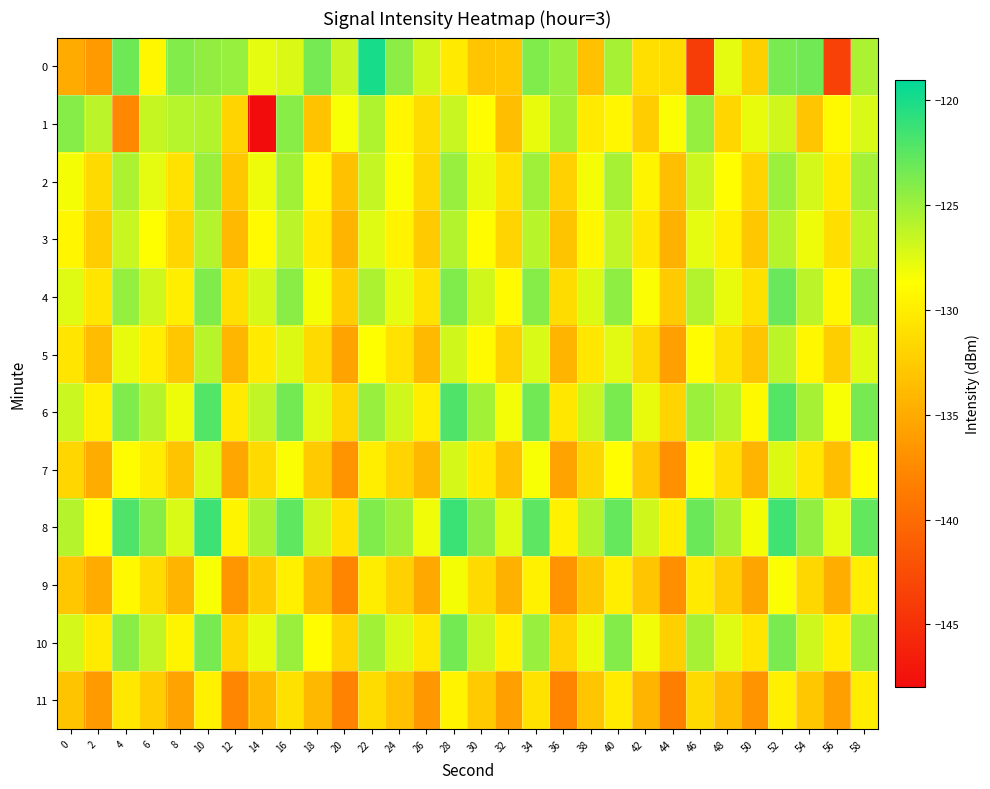

Reading left to right, transcribe all the data shown in this chart.

0: 0=-135.0	2=-136.2	4=-123.2	6=-129.3	8=-124.0	10=-124.5	12=-124.7	14=-127.7	16=-127.3	18=-123.5	20=-126.6	22=-120.0	24=-124.3	26=-126.9	28=-130.2	30=-133.0	32=-132.9	34=-123.9	36=-124.8	38=-133.3	40=-125.4	42=-131.0	44=-131.3	46=-143.9	48=-127.7	50=-132.2	52=-123.6	54=-123.3	56=-143.6	58=-125.5
1: 0=-124.1	2=-126.1	4=-137.6	6=-126.5	8=-125.9	10=-125.8	12=-131.9	14=-147.9	16=-124.2	18=-133.2	20=-128.5	22=-125.7	24=-129.3	26=-131.2	28=-126.5	30=-128.8	32=-133.5	34=-127.9	36=-125.1	38=-130.2	40=-129.3	42=-132.5	44=-128.6	46=-124.7	48=-131.8	50=-127.9	52=-126.9	54=-133.0	56=-129.1	58=-127.2
2: 0=-128.3	2=-131.5	4=-125.6	6=-127.7	8=-130.8	10=-124.9	12=-132.9	14=-128.0	16=-125.1	18=-129.2	20=-133.3	22=-126.5	24=-128.6	26=-131.7	28=-124.8	30=-127.9	32=-130.9	34=-125.0	36=-132.1	38=-128.2	40=-125.3	42=-129.5	44=-133.6	46=-126.7	48=-128.8	50=-131.9	52=-124.9	54=-127.0	56=-130.1	58=-125.2
3: 0=-129.3	2=-132.5	4=-126.6	6=-128.7	8=-131.8	10=-125.9	12=-133.9	14=-129.0	16=-126.1	18=-130.2	20=-134.3	22=-127.5	24=-129.6	26=-132.7	28=-125.8	30=-128.9	32=-131.9	34=-126.0	36=-133.1	38=-129.2	40=-126.3	42=-130.5	44=-134.6	46=-127.7	48=-129.8	50=-132.9	52=-125.9	54=-128.0	56=-131.1	58=-126.2
4: 0=-127.5	2=-130.6	4=-124.7	6=-126.8	8=-129.9	10=-123.9	12=-131.0	14=-127.1	16=-124.2	18=-128.3	20=-132.5	22=-125.6	24=-127.7	26=-130.8	28=-123.9	30=-126.9	32=-129.0	34=-124.1	36=-131.2	38=-127.3	40=-124.5	42=-128.6	44=-132.7	46=-125.8	48=-127.9	50=-130.9	52=-123.0	54=-126.1	56=-129.2	58=-124.3
5: 0=-130.6	2=-133.7	4=-127.8	6=-129.9	8=-132.9	10=-126.0	12=-134.1	14=-130.2	16=-127.3	18=-131.5	20=-135.6	22=-128.7	24=-130.8	26=-133.9	28=-126.9	30=-129.0	32=-132.1	34=-127.2	36=-134.3	38=-130.5	40=-127.6	42=-131.7	44=-135.8	46=-128.9	48=-130.9	50=-133.0	52=-126.1	54=-129.2	56=-132.3	58=-127.5
6: 0=-126.7	2=-129.8	4=-123.9	6=-125.9	8=-128.0	10=-122.1	12=-130.2	14=-126.3	16=-123.5	18=-127.6	20=-131.7	22=-124.8	24=-126.9	26=-129.9	28=-122.0	30=-125.1	32=-128.2	34=-123.3	36=-130.5	38=-126.6	40=-123.7	42=-127.8	44=-131.9	46=-124.9	48=-126.0	50=-129.1	52=-122.2	54=-125.3	56=-128.5	58=-123.6
7: 0=-131.8	2=-134.9	4=-128.9	6=-130.0	8=-133.1	10=-127.2	12=-135.3	14=-131.5	16=-128.6	18=-132.7	20=-136.8	22=-129.9	24=-131.9	26=-134.0	28=-127.1	30=-130.2	32=-133.3	34=-128.5	36=-135.6	38=-131.7	40=-128.8	42=-132.9	44=-136.9	46=-129.0	48=-131.1	50=-134.2	52=-127.3	54=-130.5	56=-133.6	58=-128.7
8: 0=-125.9	2=-128.9	4=-122.0	6=-124.1	8=-127.2	10=-121.3	12=-129.5	14=-125.6	16=-122.7	18=-126.8	20=-130.9	22=-123.9	24=-125.0	26=-128.1	28=-121.2	30=-124.3	32=-127.5	34=-122.6	36=-129.7	38=-125.8	40=-122.9	42=-126.9	44=-130.0	46=-123.1	48=-125.2	50=-128.3	52=-121.5	54=-124.6	56=-127.7	58=-122.8
9: 0=-132.9	2=-135.0	4=-129.1	6=-131.2	8=-134.3	10=-128.5	12=-136.6	14=-132.7	16=-129.8	18=-133.9	20=-137.9	22=-130.0	24=-132.1	26=-135.2	28=-128.3	30=-131.5	32=-134.6	34=-129.7	36=-136.8	38=-132.9	40=-129.9	42=-133.0	44=-137.1	46=-130.2	48=-132.3	50=-135.5	52=-128.6	54=-131.7	56=-134.8	58=-129.9
10: 0=-127.0	2=-130.1	4=-124.2	6=-126.3	8=-129.5	10=-123.6	12=-131.7	14=-127.8	16=-124.9	18=-128.9	20=-132.0	22=-125.1	24=-127.2	26=-130.3	28=-123.5	30=-126.6	32=-129.7	34=-124.8	36=-131.9	38=-127.9	40=-124.0	42=-128.1	44=-132.2	46=-125.3	48=-127.5	50=-130.6	52=-123.7	54=-126.8	56=-129.9	58=-124.9
11: 0=-133.1	2=-136.2	4=-130.3	6=-132.5	8=-135.6	10=-129.7	12=-137.8	14=-133.9	16=-130.9	18=-134.0	20=-138.1	22=-131.2	24=-133.3	26=-136.5	28=-129.6	30=-132.7	32=-135.8	34=-130.9	36=-137.9	38=-133.0	40=-130.1	42=-134.2	44=-138.3	46=-131.5	48=-133.6	50=-136.7	52=-129.8	54=-132.9	56=-135.9	58=-130.0